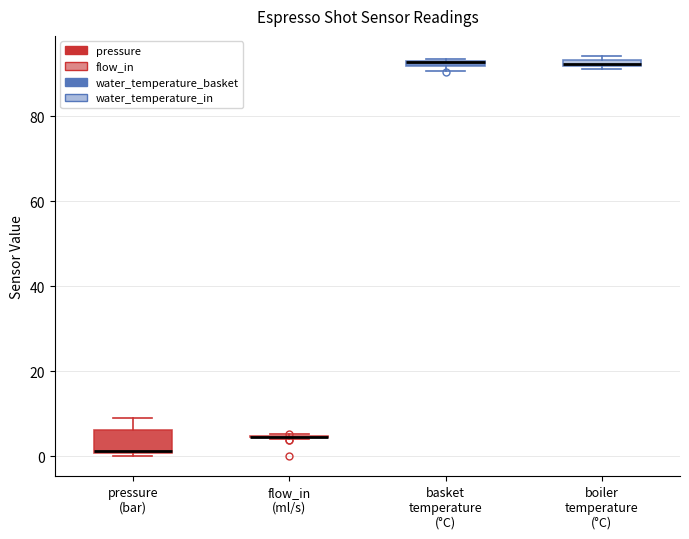

Where is the lower edge of the box for basket temperature (°C) on the y-axis? The values are not printed on the chart, so give them approximately, as read against the axis.

92